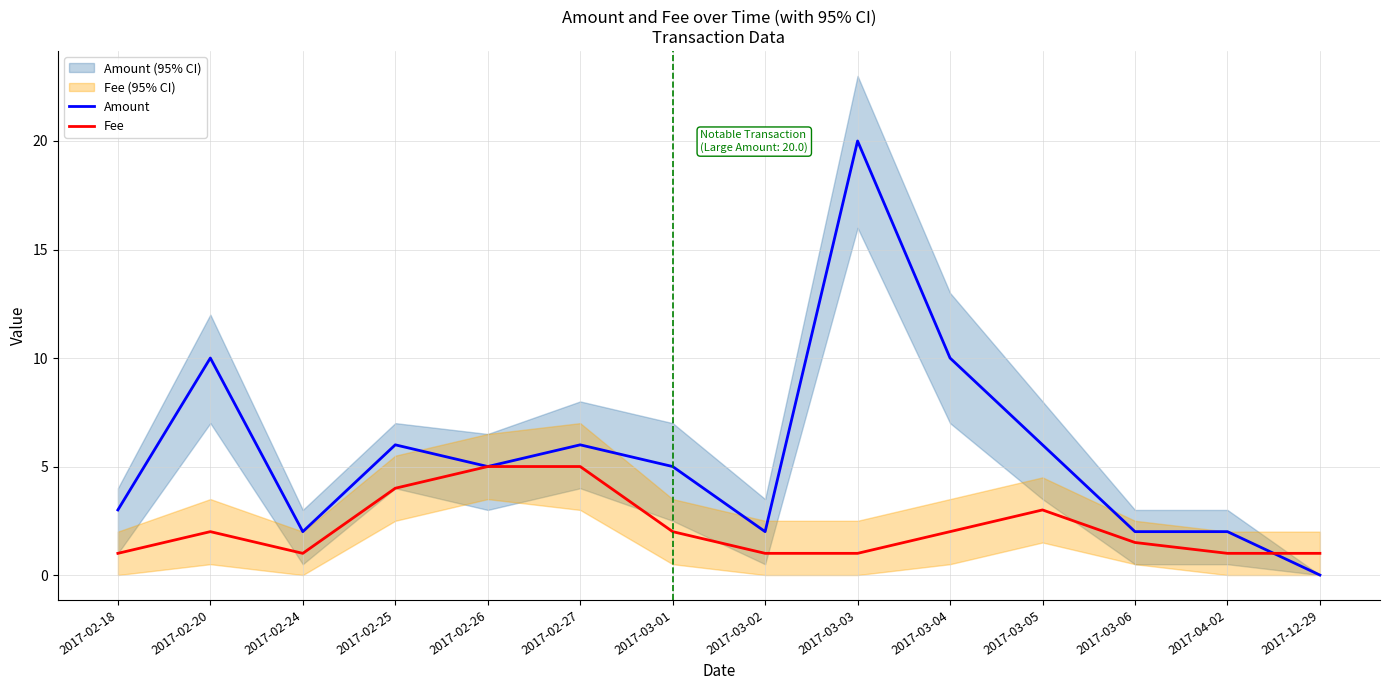

At 2017-03-03, list the series in order from smallest to largest.

Fee, Amount